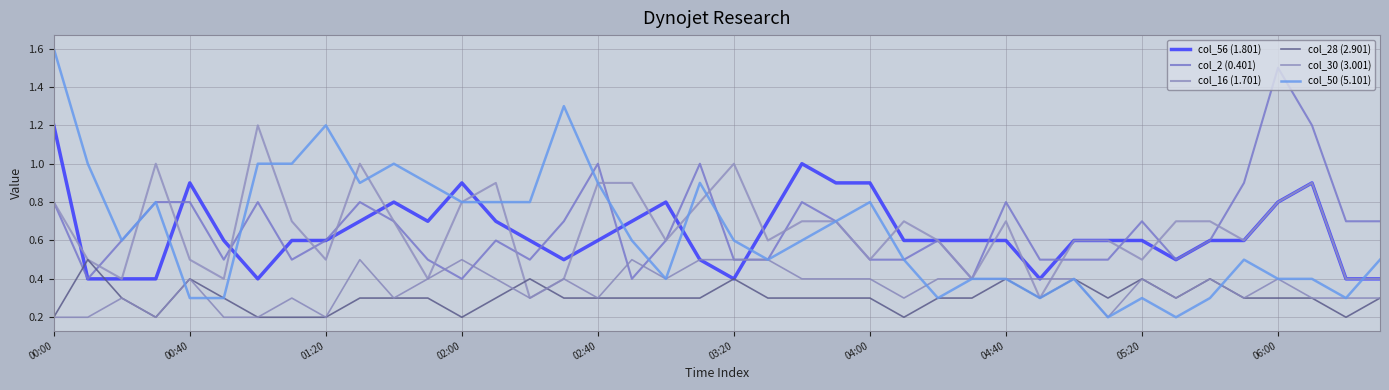

How many lines are shown in the chart?

6